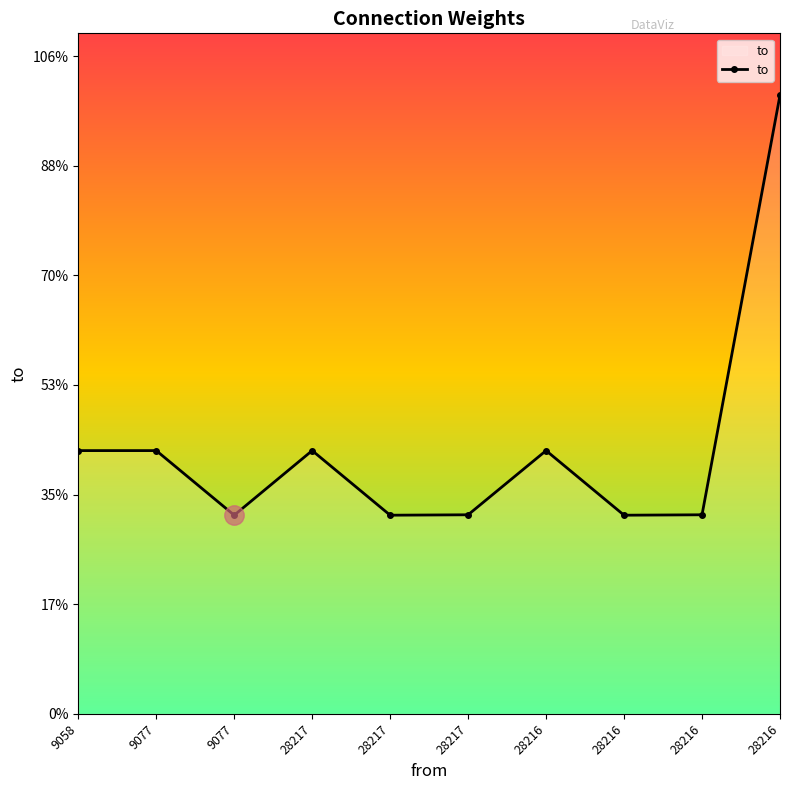

What is the ratio of the value at 28216 to the value at 28216?

1.0